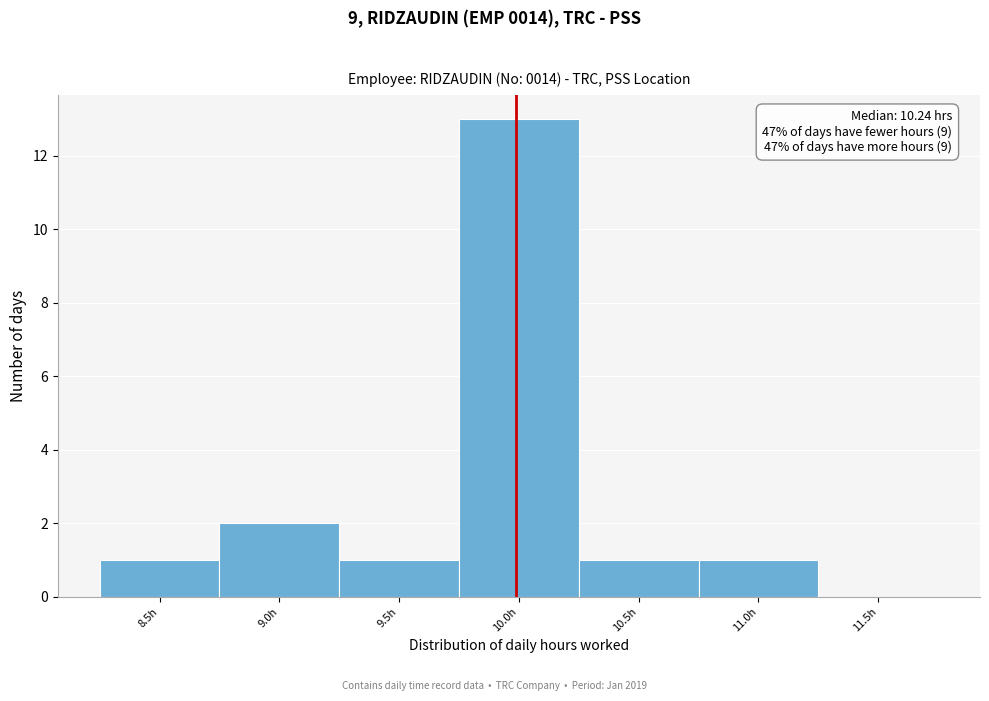

Reading left to right, list all the values displayed in this chart.

8.5h=1	9.0h=2	9.5h=1	10.0h=13	10.5h=1	11.0h=1	11.5h=0